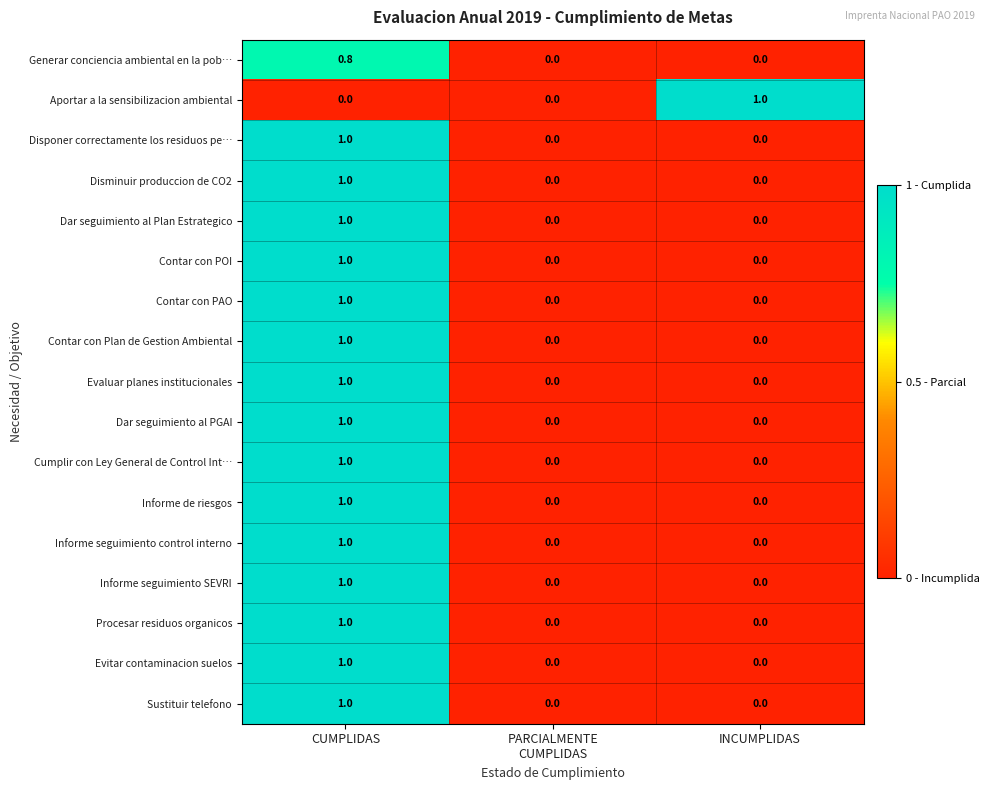

The value of Informe seguimiento SEVRI at INCUMPLIDAS is 0.7. True or false?

False